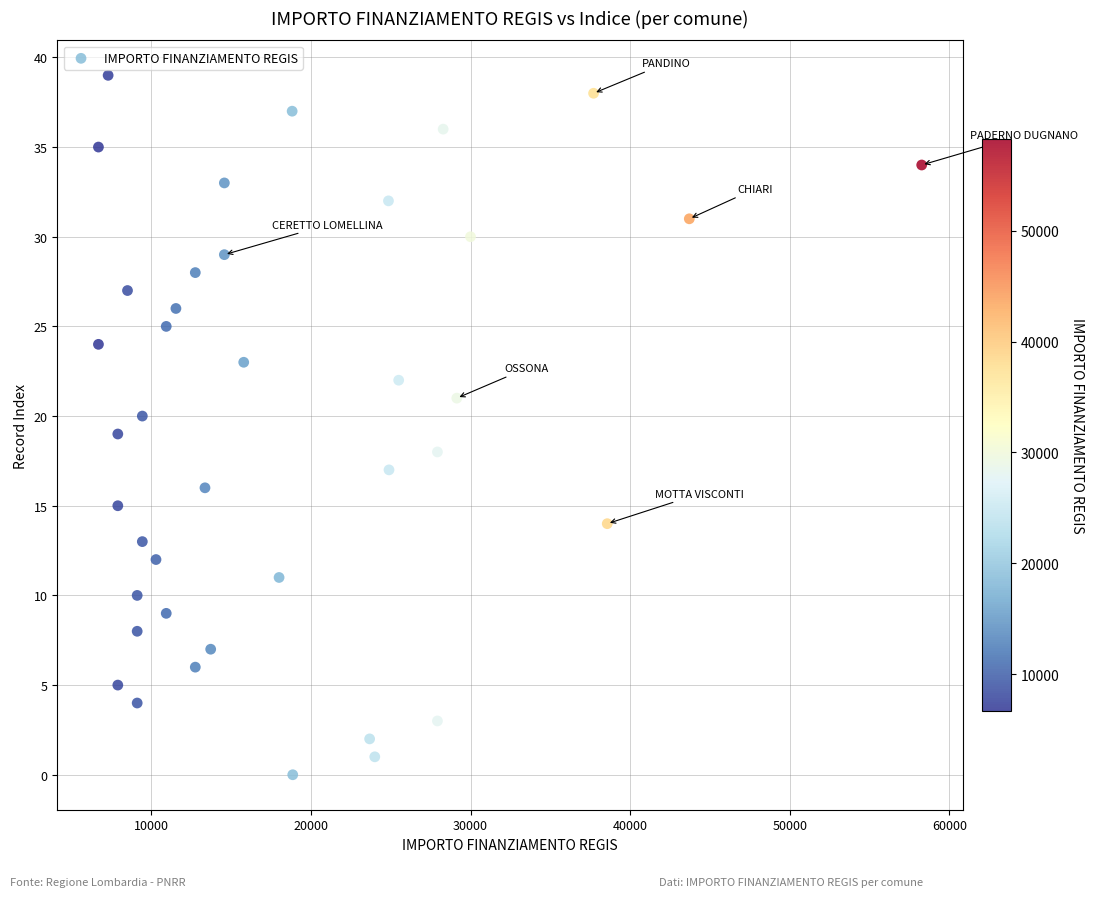

What is the range of Y values (max minus min)?

39